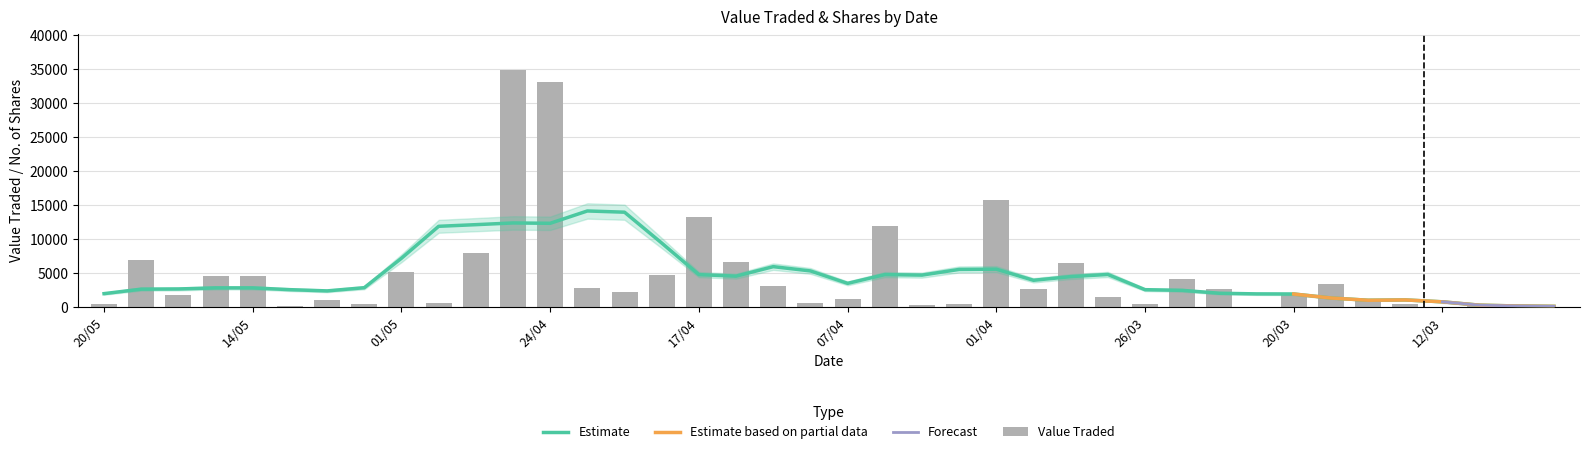

What is the change in value from 19/05 to 07/04?

-5749